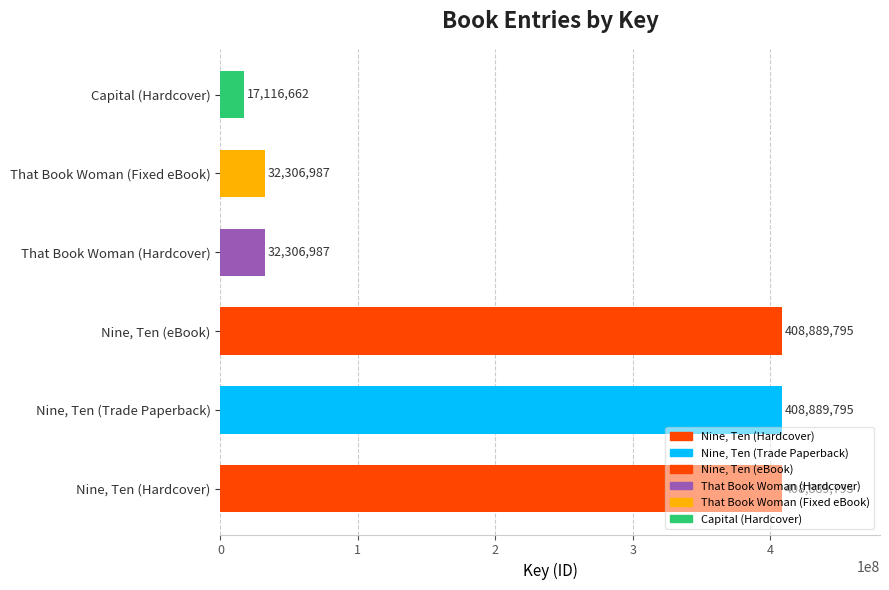

What is the change in value from Nine, Ten (Hardcover) to That Book Woman (Fixed eBook)?

-376582808